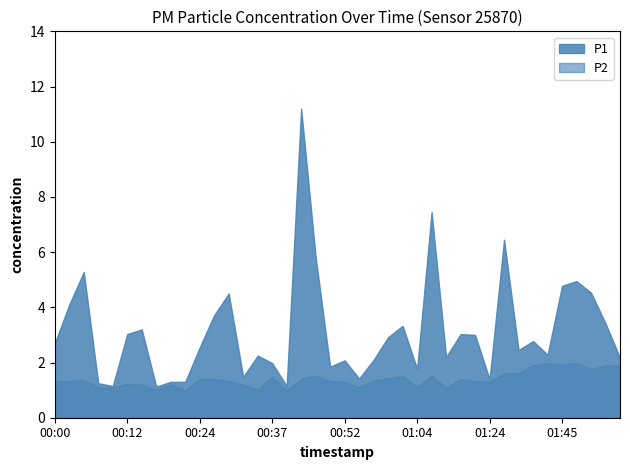

What are all the series names shown in the legend?

P1, P2